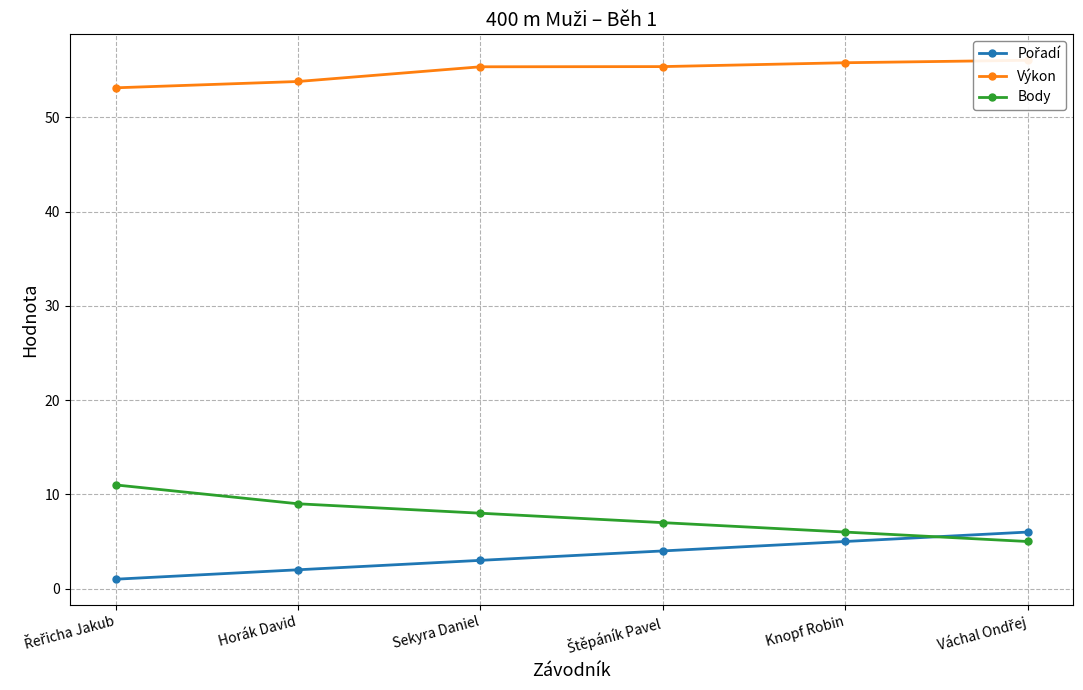

What is the value of the Výkon point at the 2nd from the left?

53.8